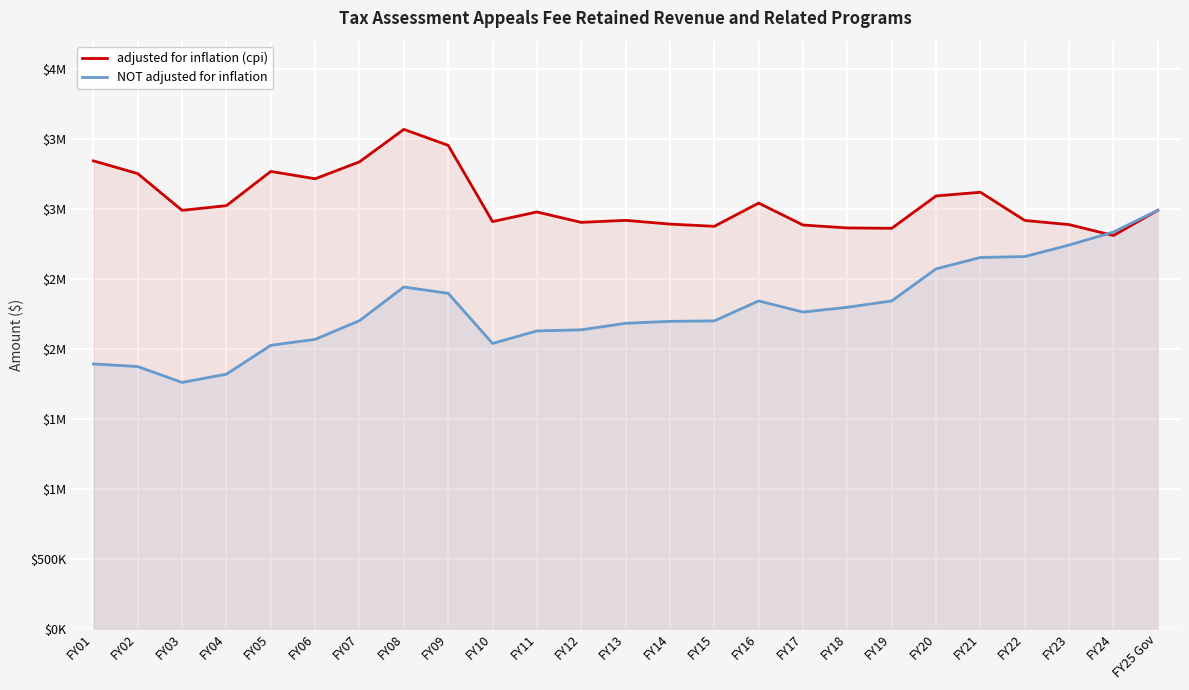

Which category has the highest value across all series?

FY08